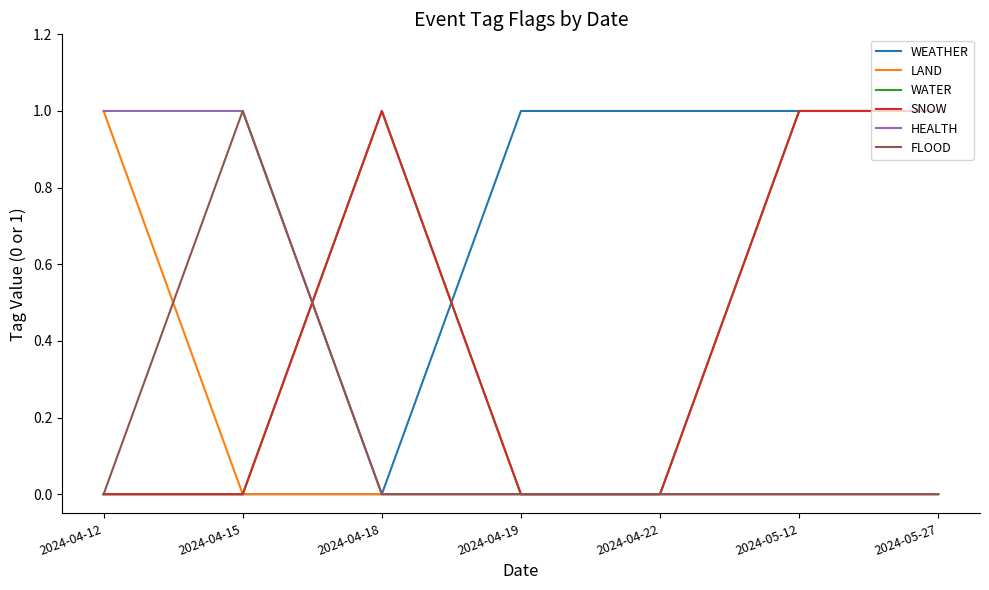

True or false: HEALTH has more than 2 points higher than both neighbors.

False